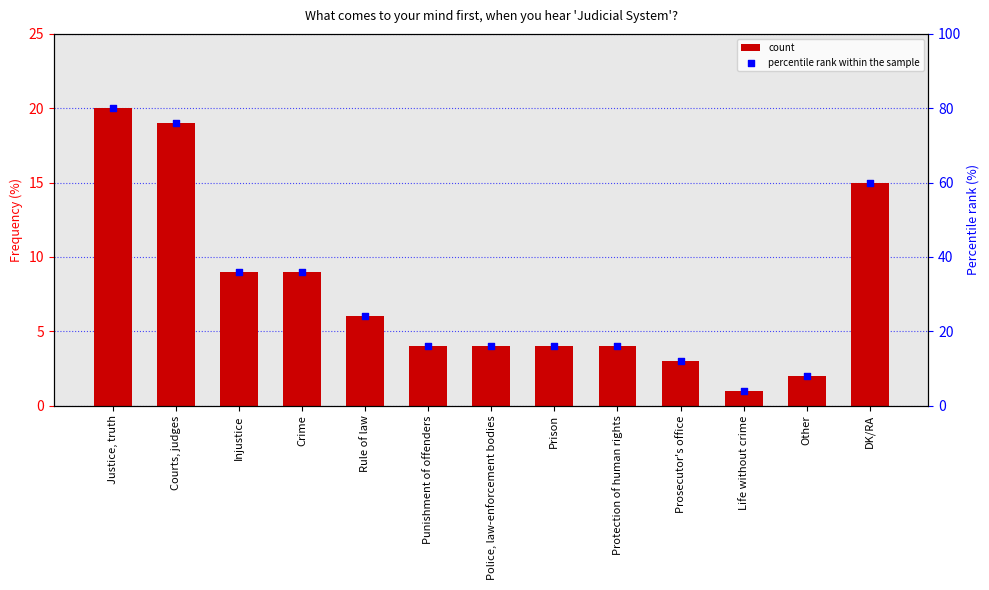

Which series reaches the minimum Y coordinate?

count